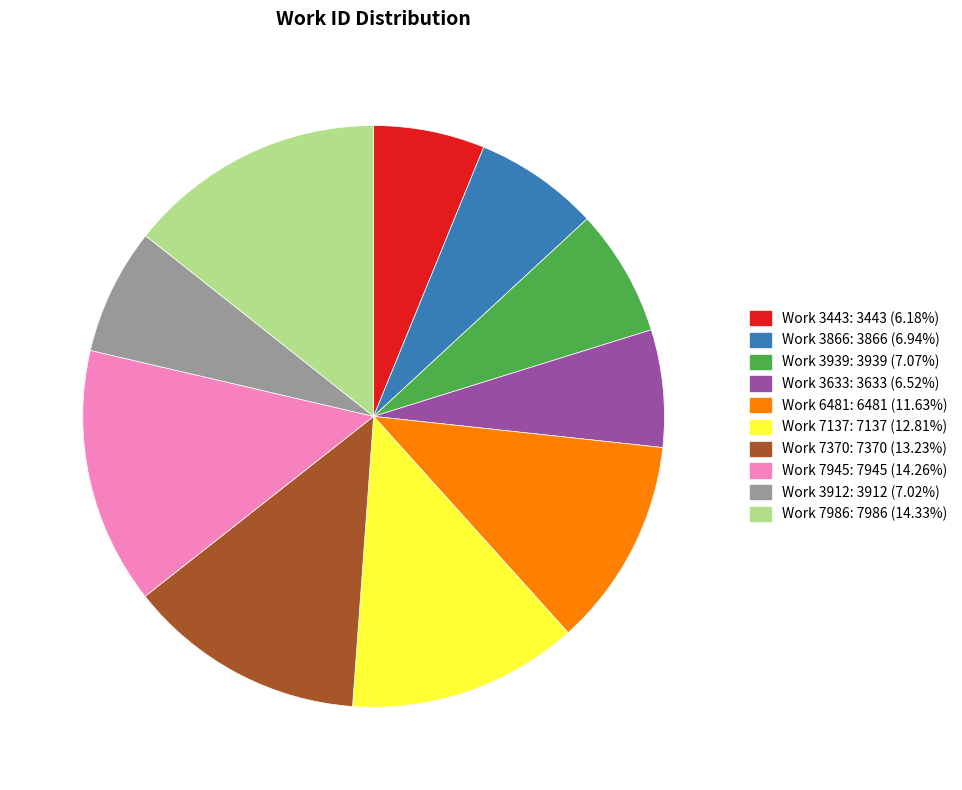

Is Work 3443: 3443 (6.18%) the majority of the pie?

No